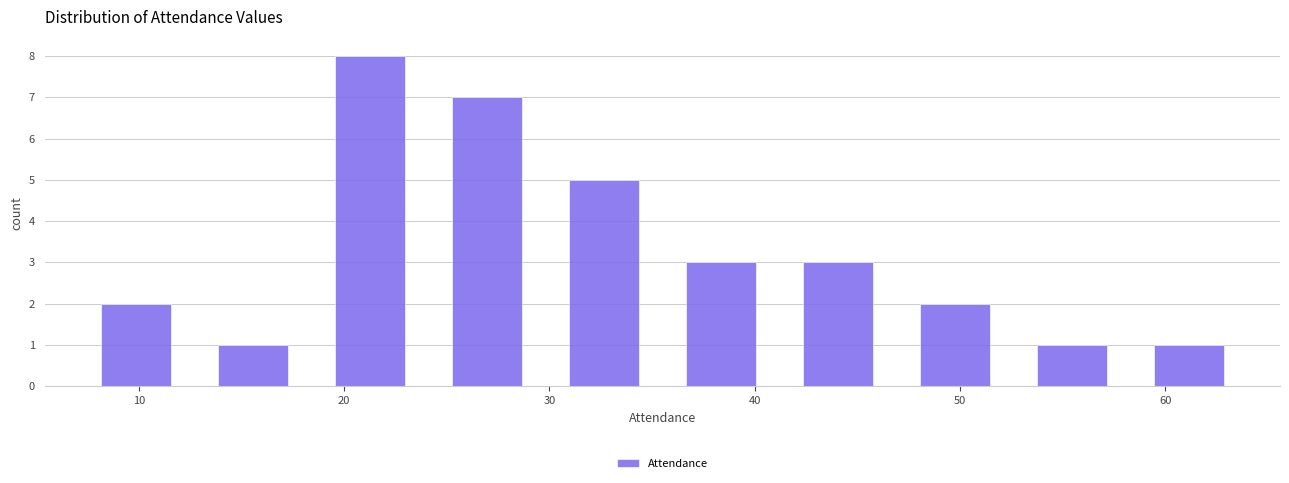

Over which range of the x-axis is the bar tallest?

18.4 to 24.1